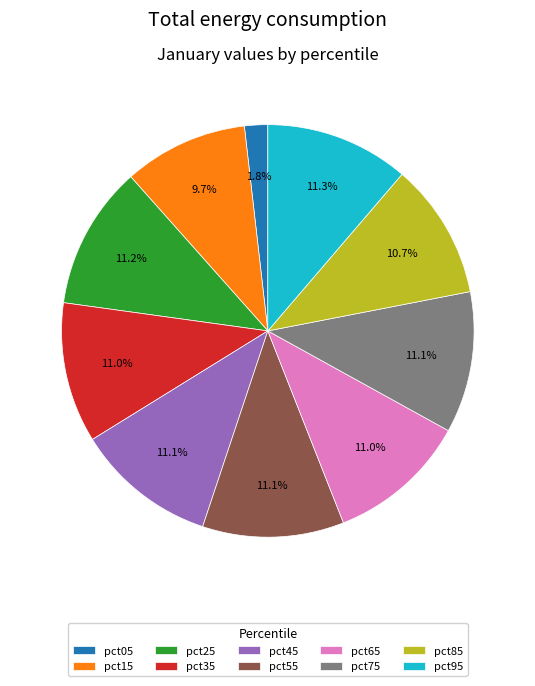

Is the sum of pct05 and pct85 greater than half?

No